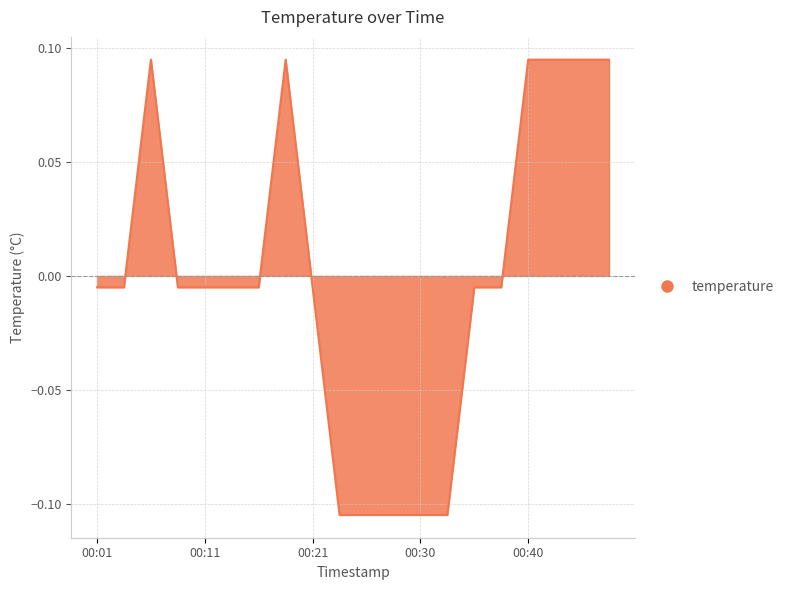

Reading left to right, extract all data points from this chart.

-0.0	-0.0	0.1	-0.0	-0.0	-0.0	-0.0	0.1	-0.0	-0.1	-0.1	-0.1	-0.1	-0.1	-0.0	-0.0	0.1	0.1	0.1	0.1